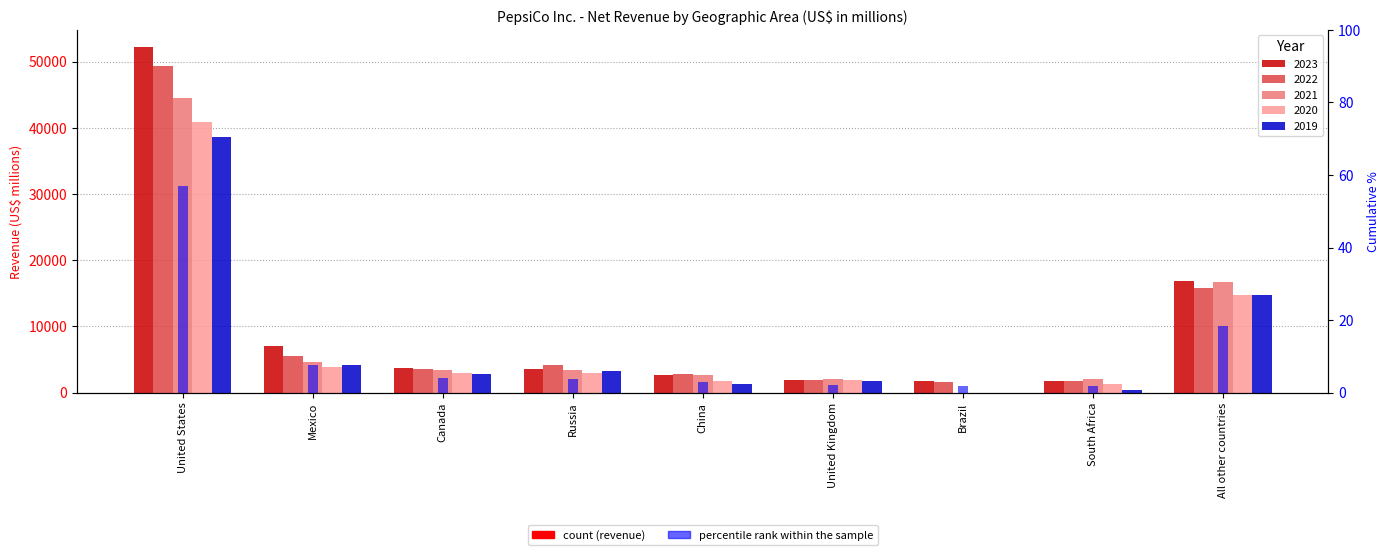

Rank the categories by value from highest to lowest.

United States, All other countries, Mexico, Canada, Russia, China, United Kingdom, Brazil, South Africa